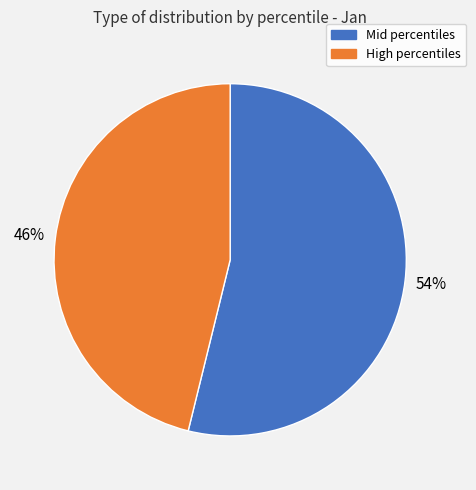

To the nearest percent, what is the average slice percentage?

50%